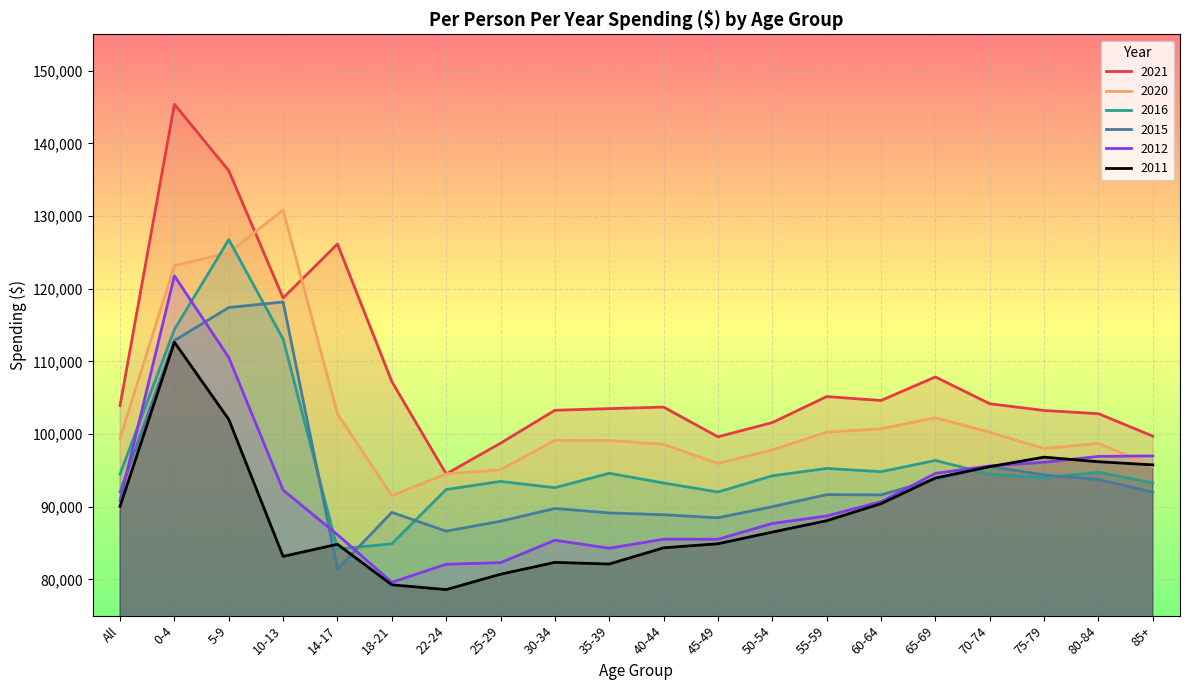

Which label corresponds to the largest value in the chart?

0-4